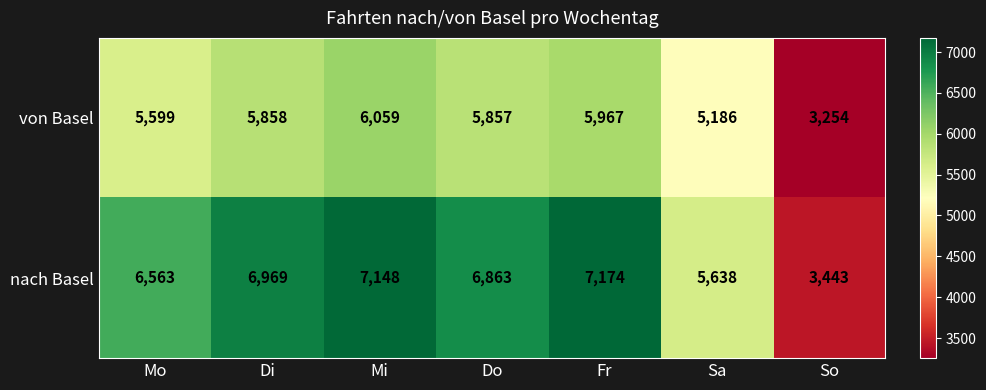

At which label is von Basel closest to 4656?

Sa